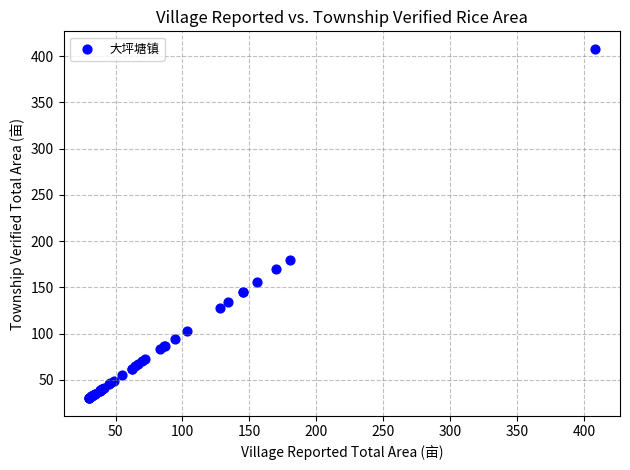

What Y value in the scatter plot is closest to 219?

180.0